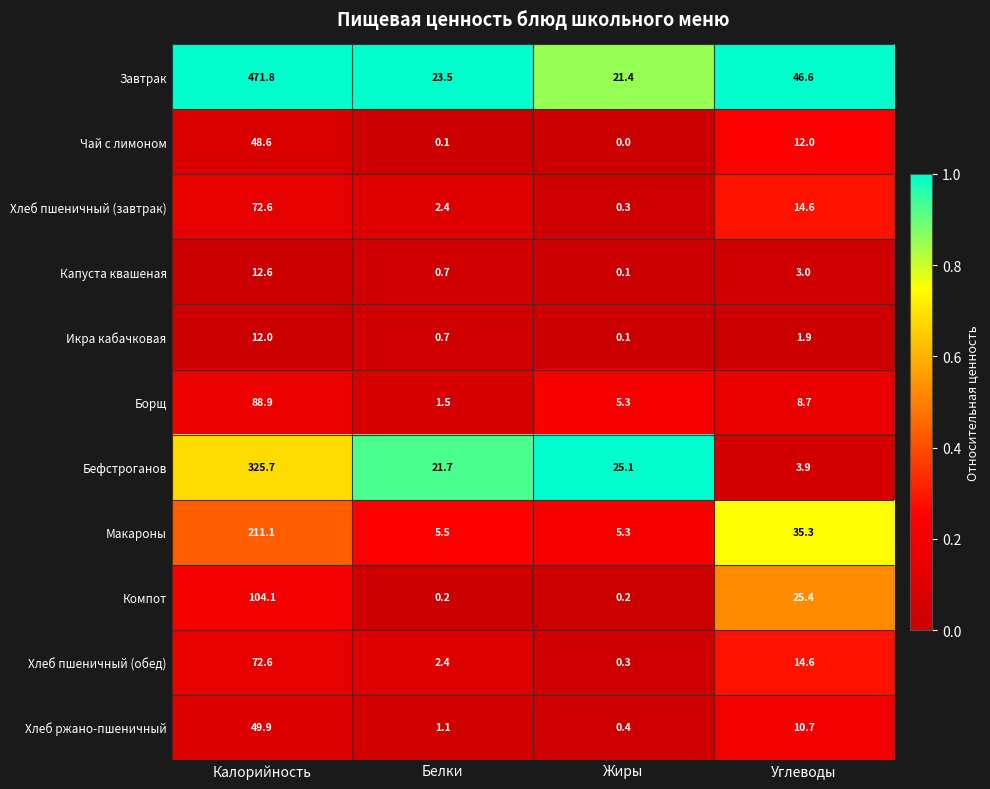

At which label does Бефстроганов reach its peak?

Калорийность